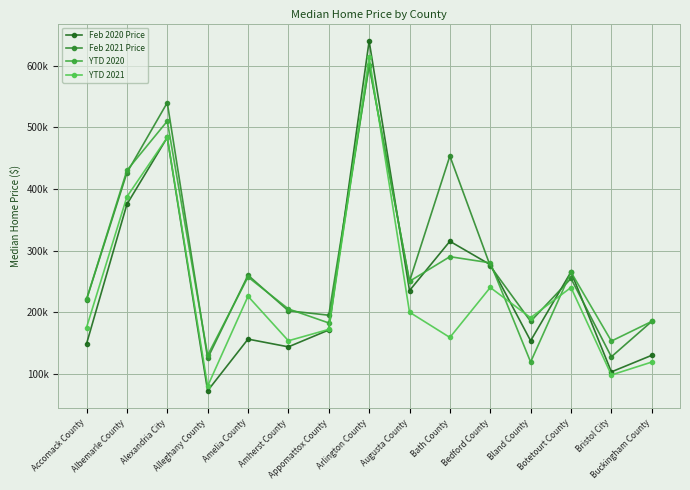

Reading right to left, transcribe all the data shown in this chart.

Feb 2020 Price: 129900.0	103000.0	265250.0	153500.0	277000.0	315000.0	235000.0	640000.0	171000.0	143650.0	156200.0	72400.0	483500.0	375000.0	148499.5
Feb 2021 Price: 184900.0	127500.0	254615.0	185000.0	275000.0	453375.0	250000.0	600000.0	195000.0	202200.0	259950.0	125000.0	540000.0	426203.5	220350.0
YTD 2020: 184900.0	153000.0	265000.0	119000.0	280000.0	290000.0	250000.0	601500.0	182450.0	205200.0	257000.0	130000.0	510000.0	430000.0	220700.0
YTD 2021: 118950.0	97992.5	239950.0	191000.0	240000.0	158900.0	199900.0	614000.0	172000.0	153500.0	225750.0	79800.0	483500.0	387210.5	175000.0